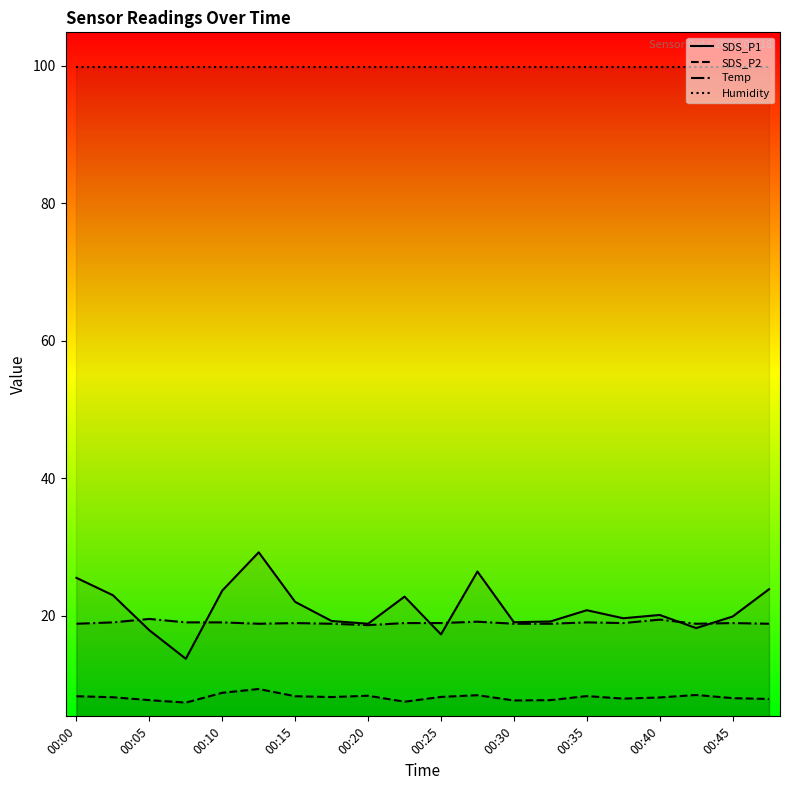

Which series has the largest total across all categories?

Humidity